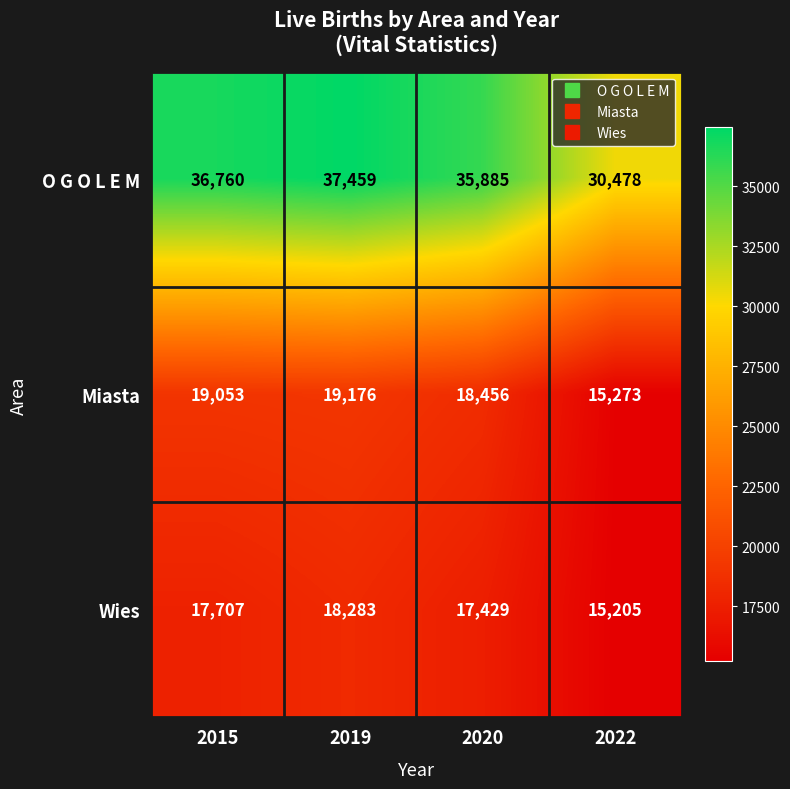

Which series changed the most between 2015 and 2019?

O G O L E M